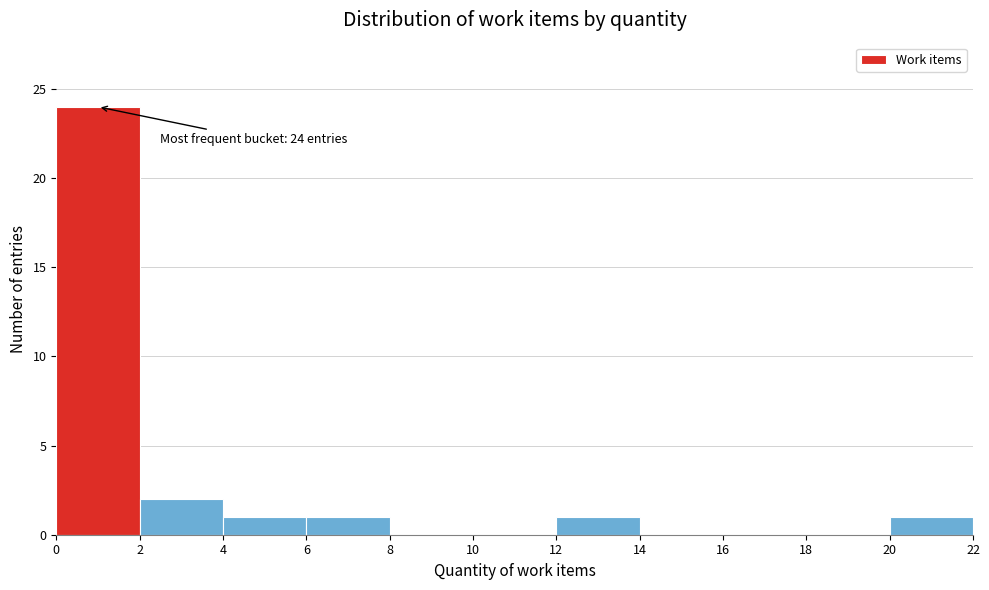

Which range on the x-axis has the tallest bar?

0 to 2